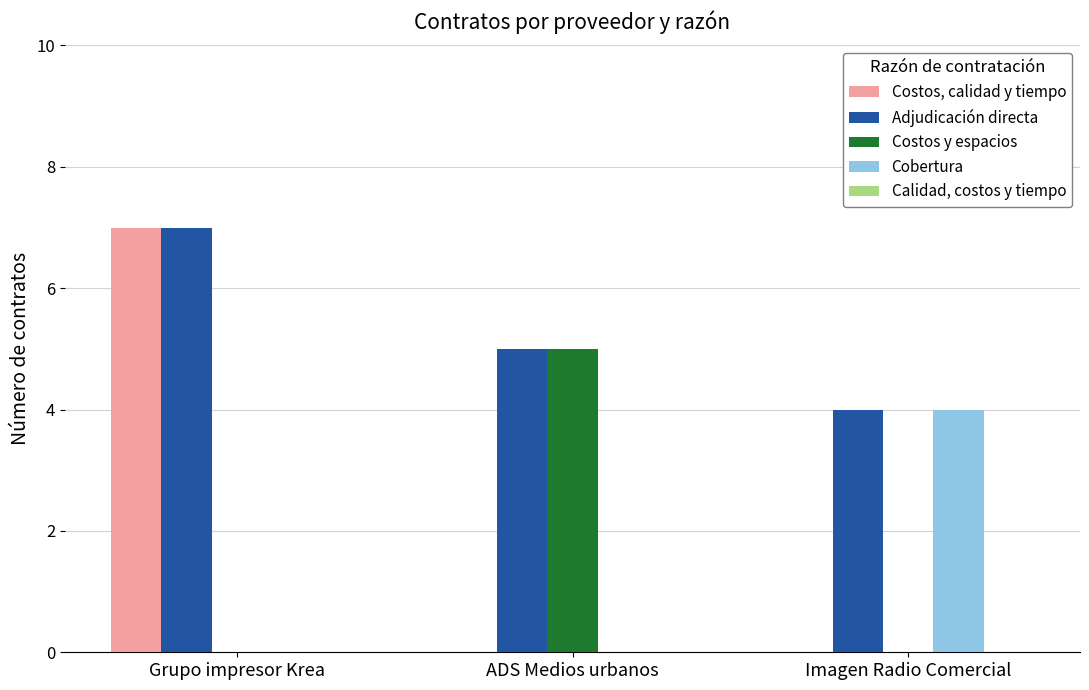

Which series has the largest range (max minus min)?

Costos, calidad y tiempo